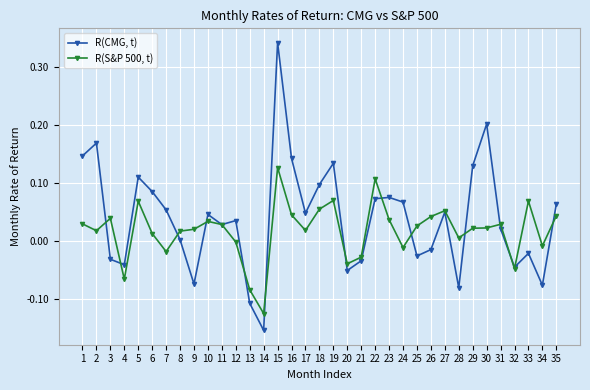

True or false: R(CMG, t) and R(S&P 500, t) cross at least once.

True